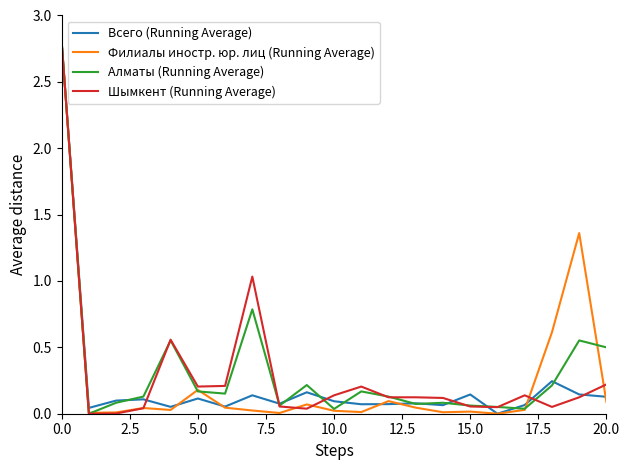

What is the highest value of the Всего (Running Average) series?

2.8